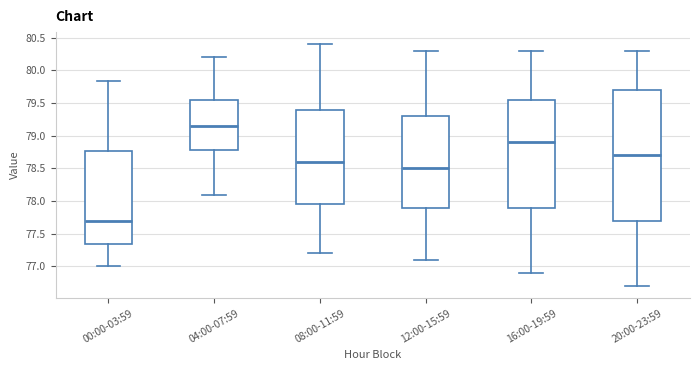

Reading left to right, read every box against the y-axis: the position of its median line, the range the box covers, and the ends of its whiskers. The values are not printed on the chart, so give them approximately, as read against the axis.

00:00-03:59: median 77.70, box 77.35 to 78.75, whiskers 77.00 to 79.85
04:00-07:59: median 79.15, box 78.80 to 79.55, whiskers 78.10 to 80.20
08:00-11:59: median 78.60, box 77.95 to 79.40, whiskers 77.20 to 80.40
12:00-15:59: median 78.50, box 77.90 to 79.30, whiskers 77.10 to 80.30
16:00-19:59: median 78.90, box 77.90 to 79.55, whiskers 76.90 to 80.30
20:00-23:59: median 78.70, box 77.70 to 79.70, whiskers 76.70 to 80.30